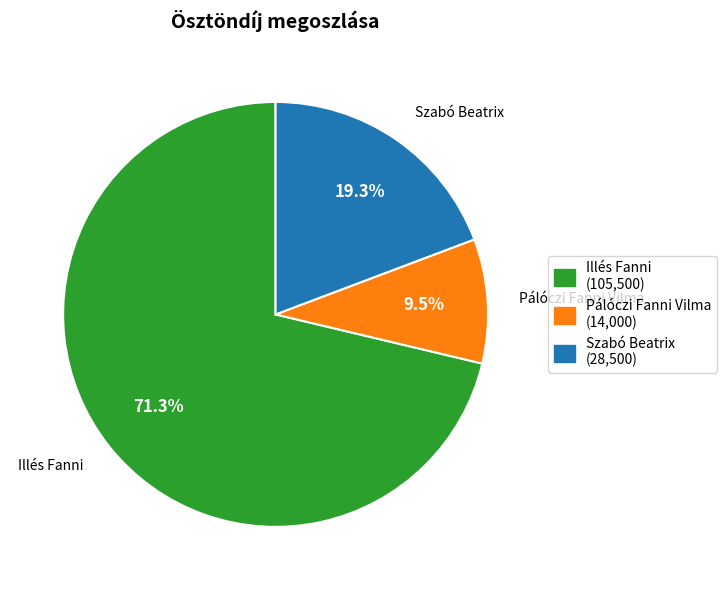

How many segments does this pie chart have?

3